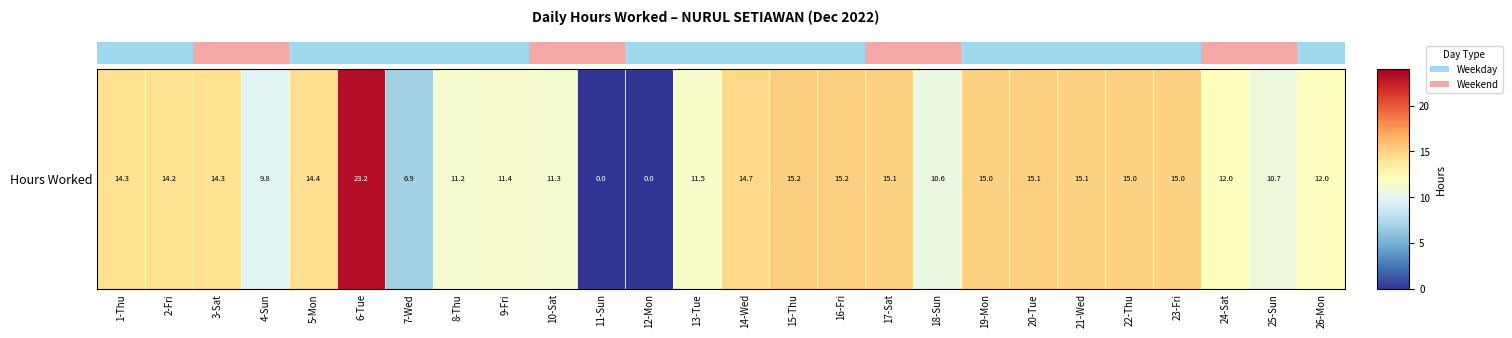

What is the ratio of the value at 6-Tue to the value at 22-Thu?

1.5